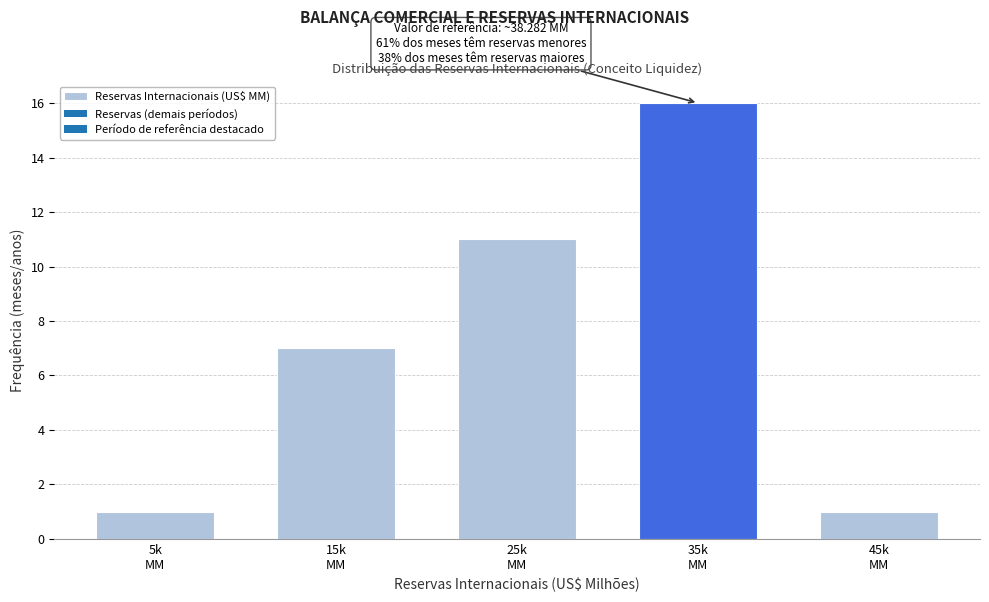

What is the greatest value displayed?

16